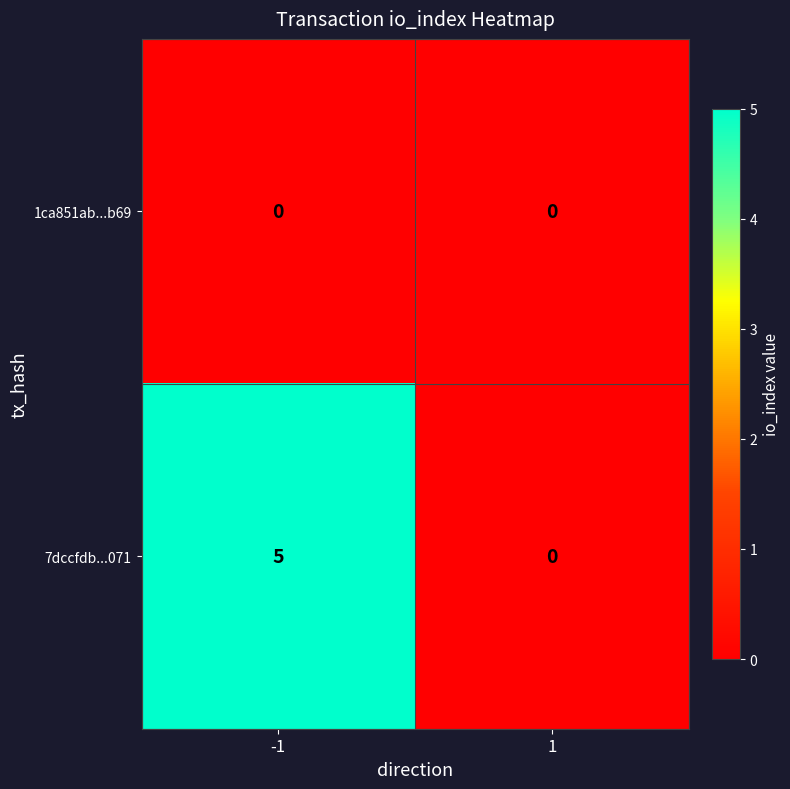

How many categories are shown in the chart?

2